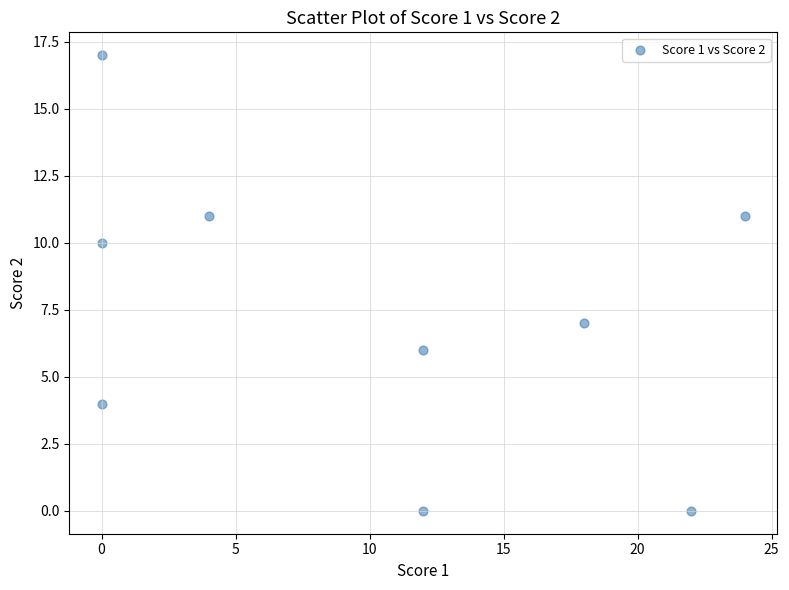

What Y value in the scatter plot is closest to 8?

7